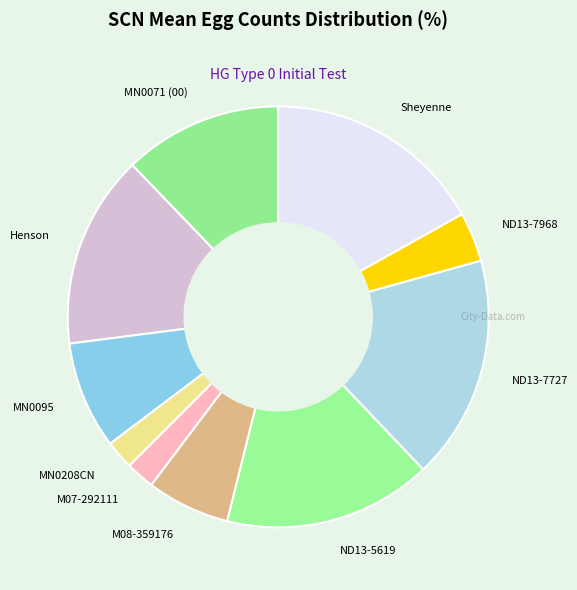

How many slices are in this pie chart?

10